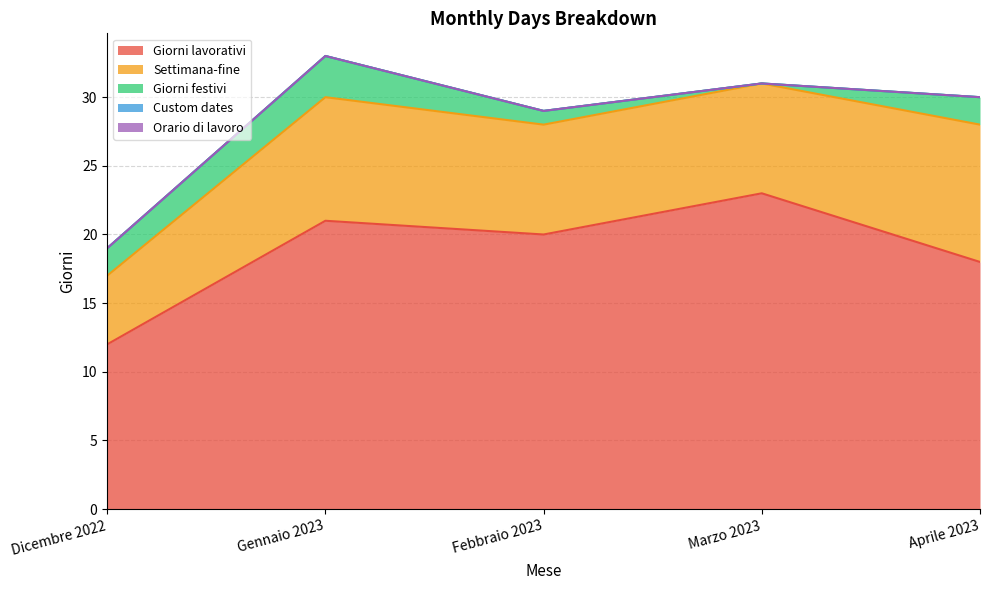

List the labels in order of Giorni festivi value, largest first.

Gennaio 2023, Dicembre 2022, Aprile 2023, Febbraio 2023, Marzo 2023